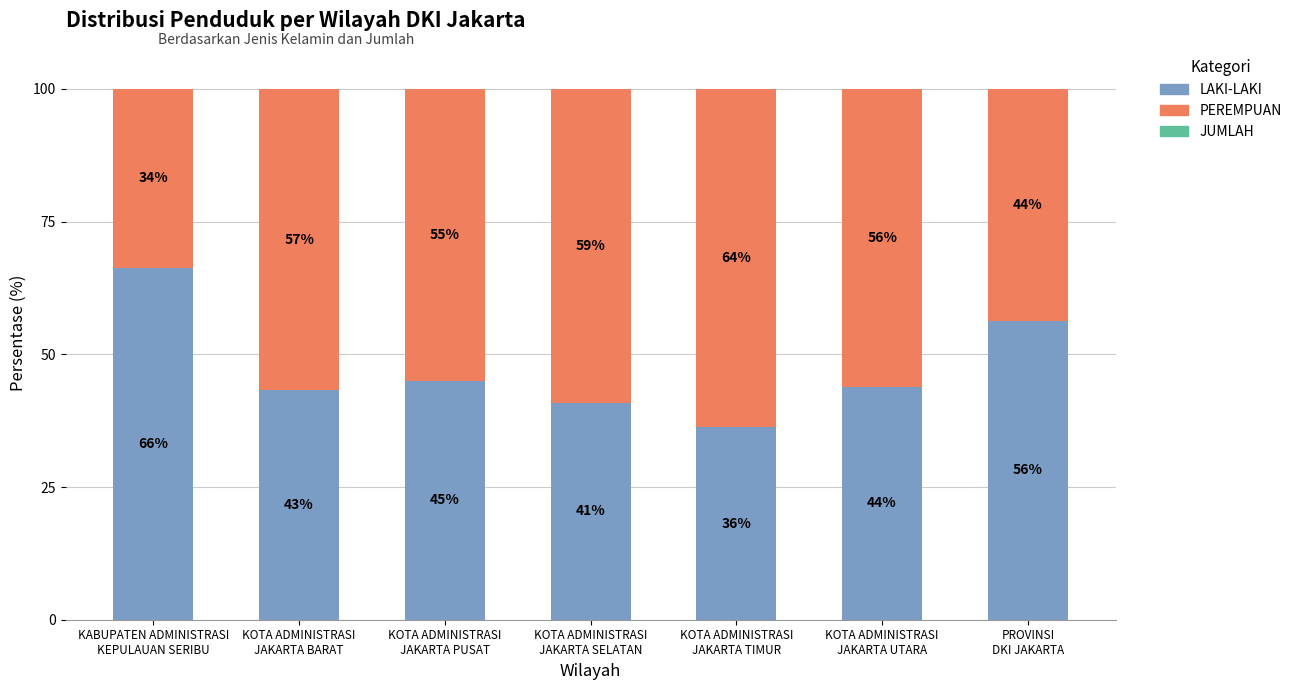

What is the maximum value for LAKI-LAKI?

66.3